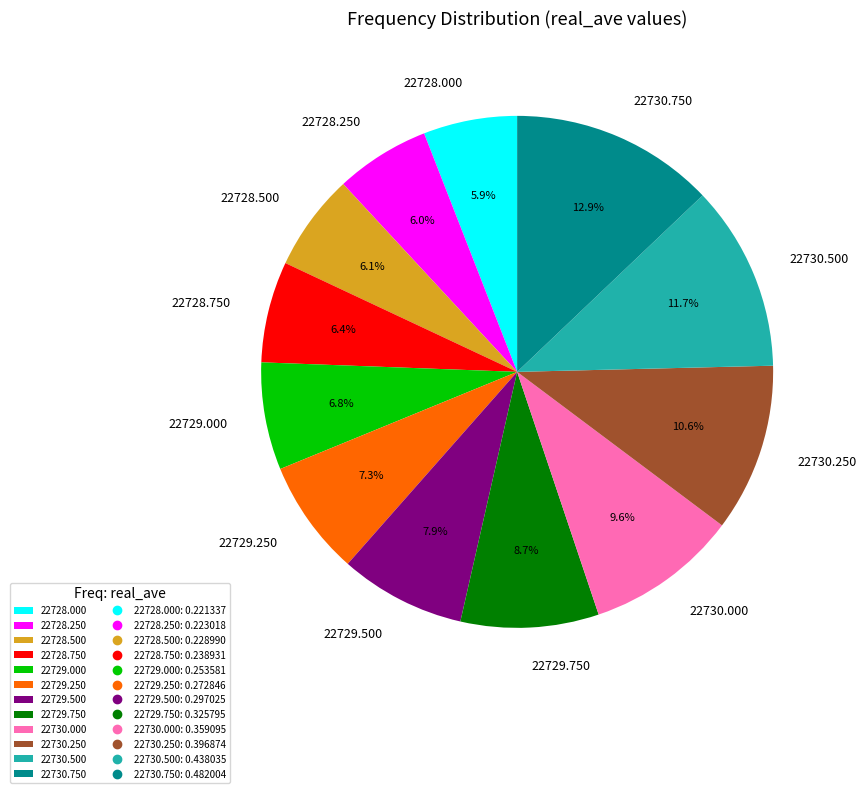

Combined, what portion of the pie is 22728.250 and 22729.000?

12.8%